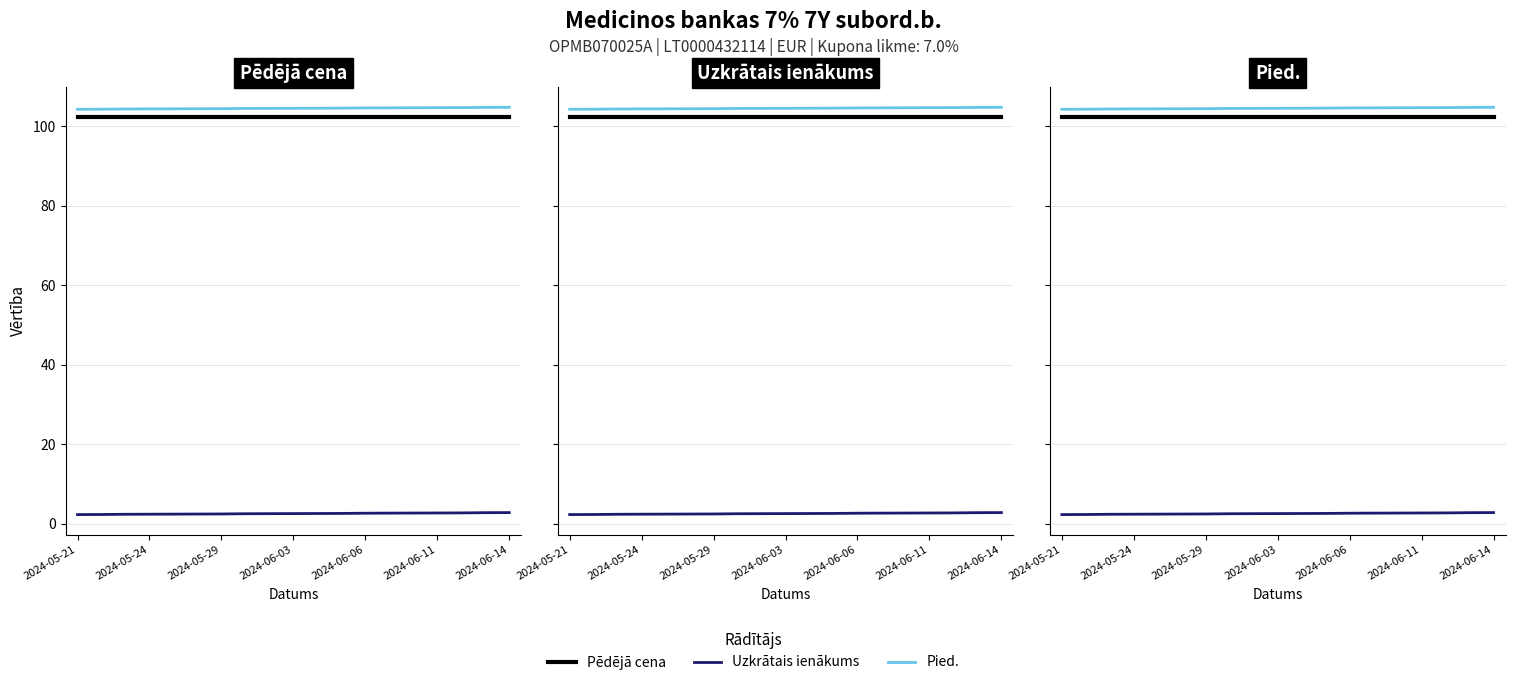

The value of Uzkrātais ienākums at 2024-06-11 is 2.4. True or false?

True